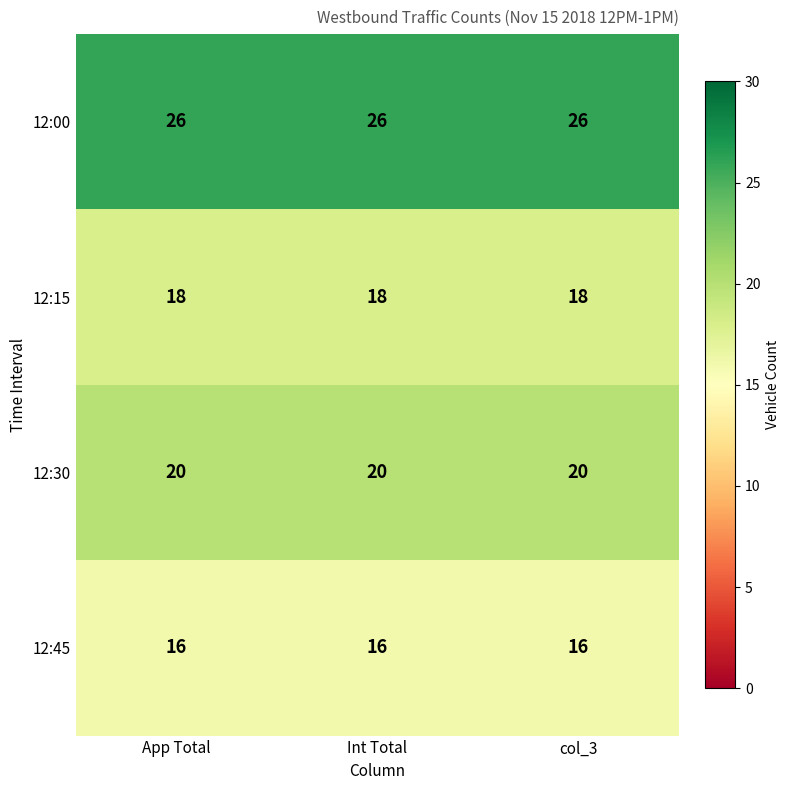

What is the spread (max minus min) of values at col_3?

10